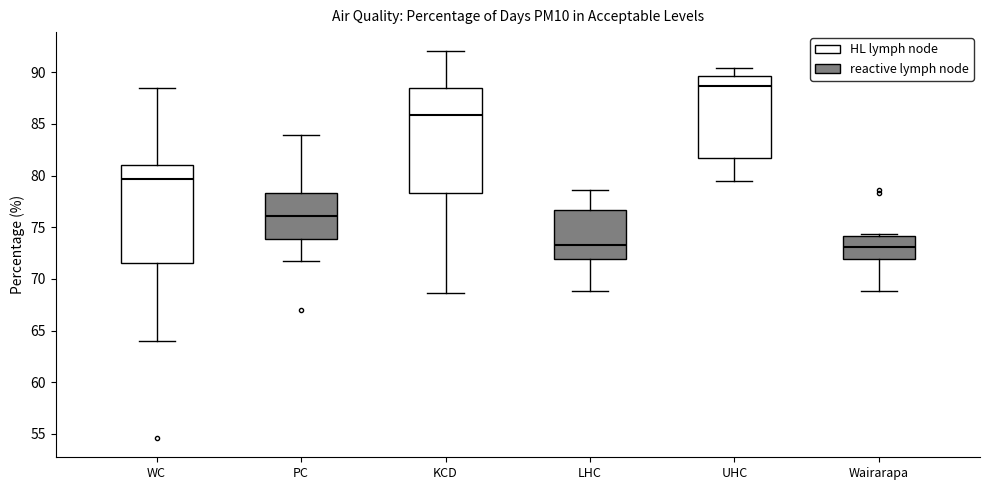

Reading left to right, read every box against the y-axis: the position of its median line, the range the box covers, and the ends of its whiskers. The values are not printed on the chart, so give them approximately, as read against the axis.

WC: median 79.5, box 71.5 to 81.0, whiskers 64.0 to 88.5
PC: median 76.0, box 74.0 to 78.5, whiskers 71.5 to 84.0
KCD: median 86.0, box 78.5 to 88.5, whiskers 68.5 to 92.0
LHC: median 73.5, box 72.0 to 76.5, whiskers 69.0 to 78.5
UHC: median 88.5, box 81.5 to 89.5, whiskers 79.5 to 90.5
Wairarapa: median 73.0, box 72.0 to 74.0, whiskers 69.0 to 74.5